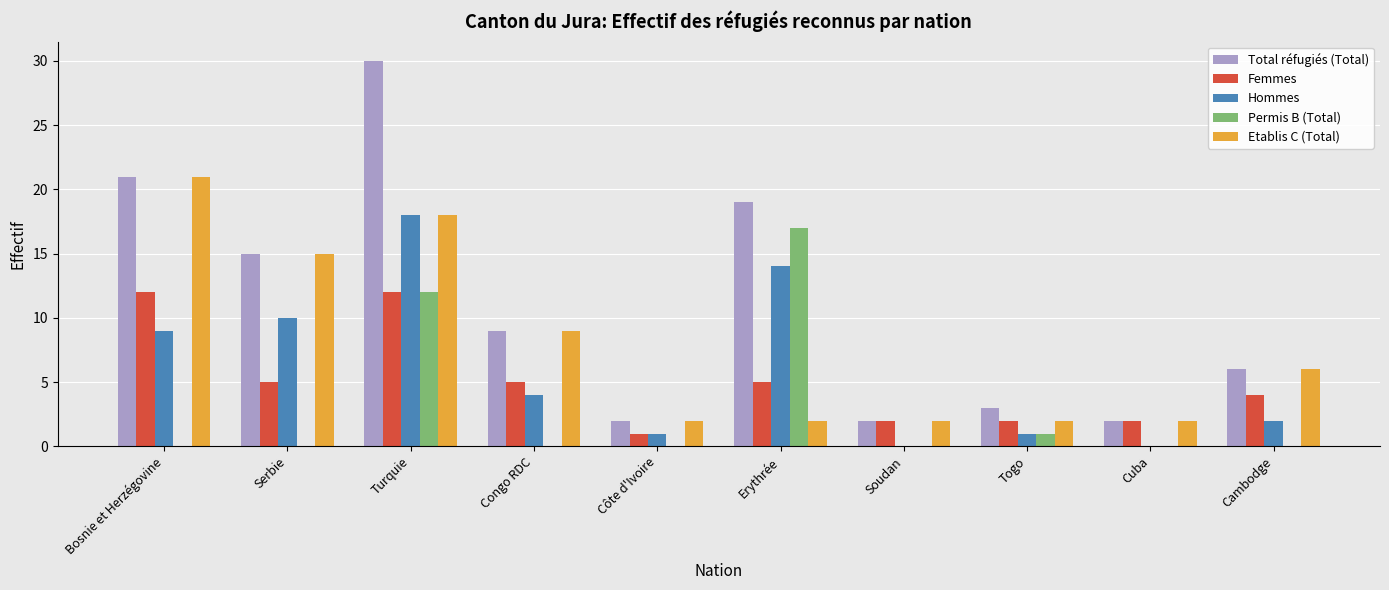

Which series changed the most between Turquie and Togo?

Total réfugiés (Total)